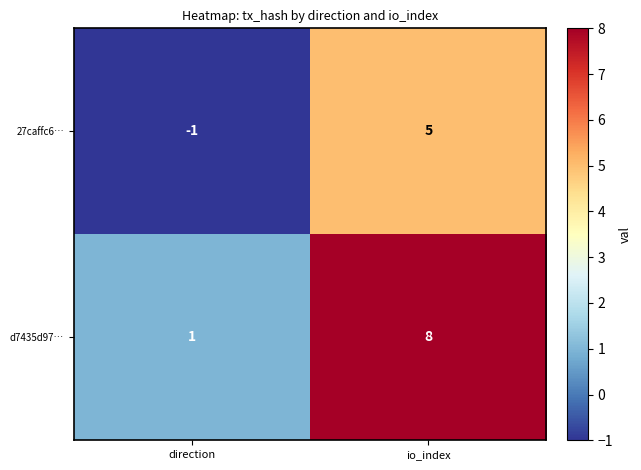

What is the sum of all d7435d97… values?

9